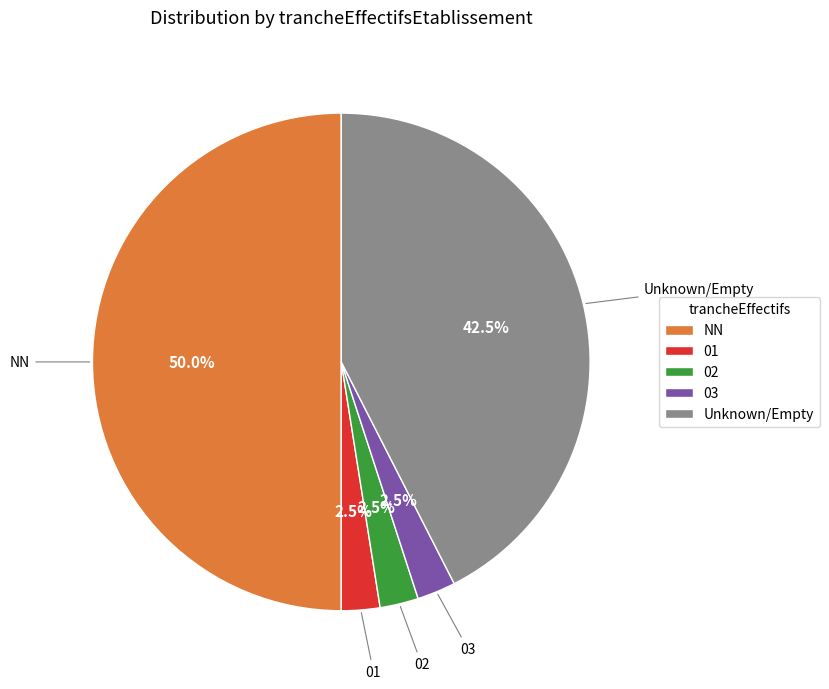

Approximately how many times larger is the value at 03 compared to 02?

1.0